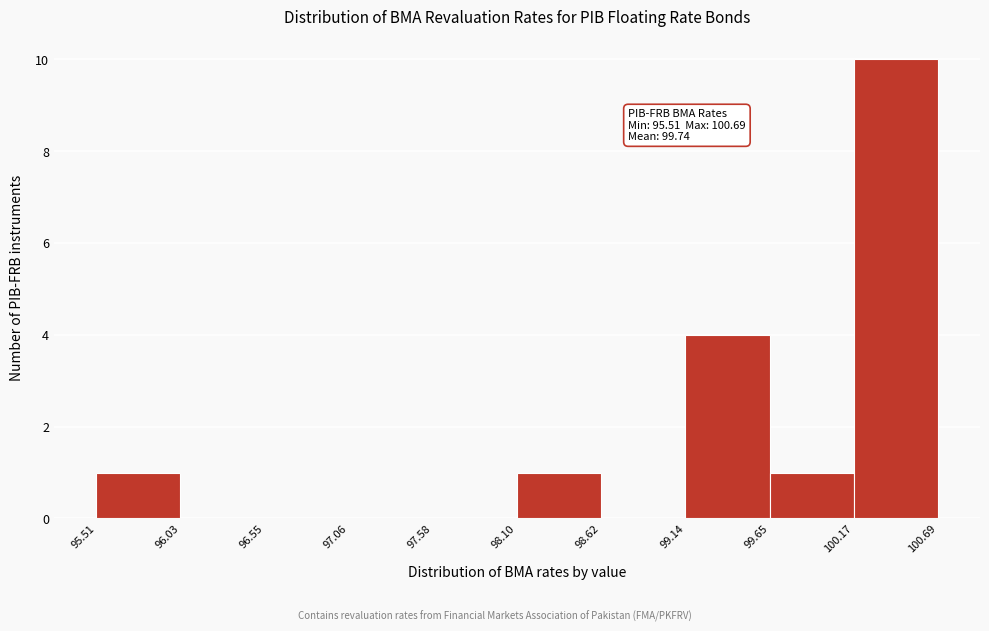

Over which range of the x-axis is the bar tallest?

100.17 to 100.69